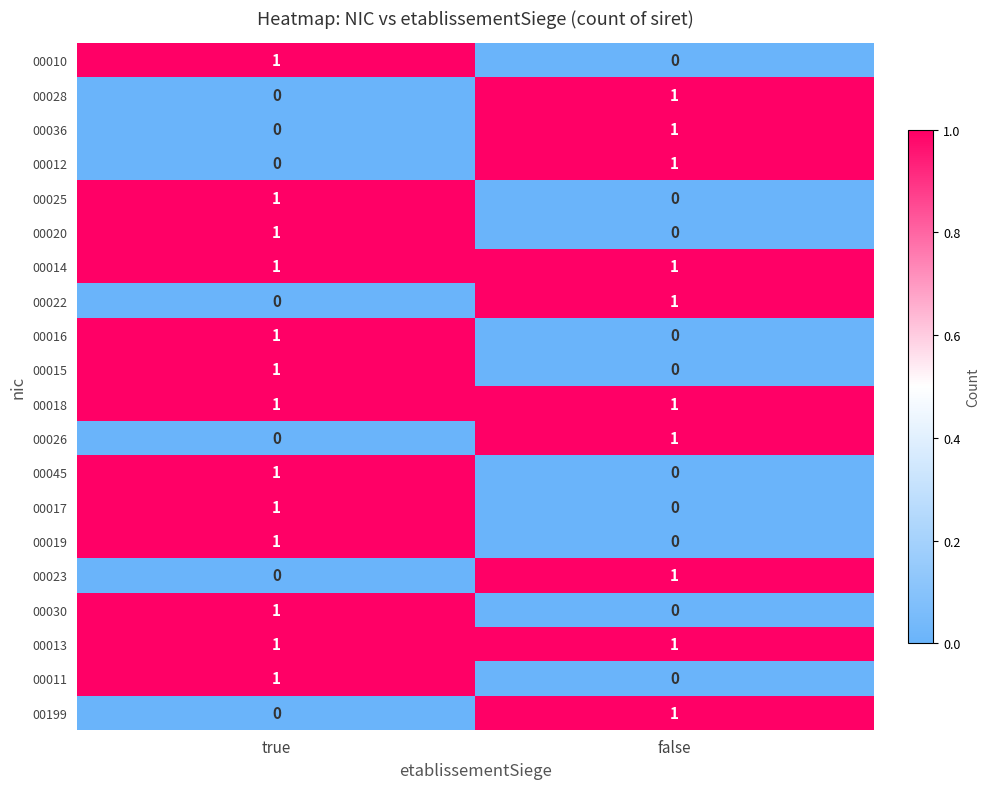

At which label does 00010 reach its minimum?

false